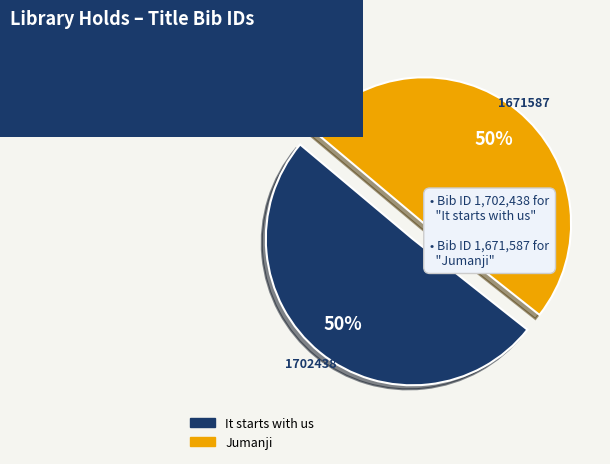

To the nearest percent, what is the average slice percentage?

50%